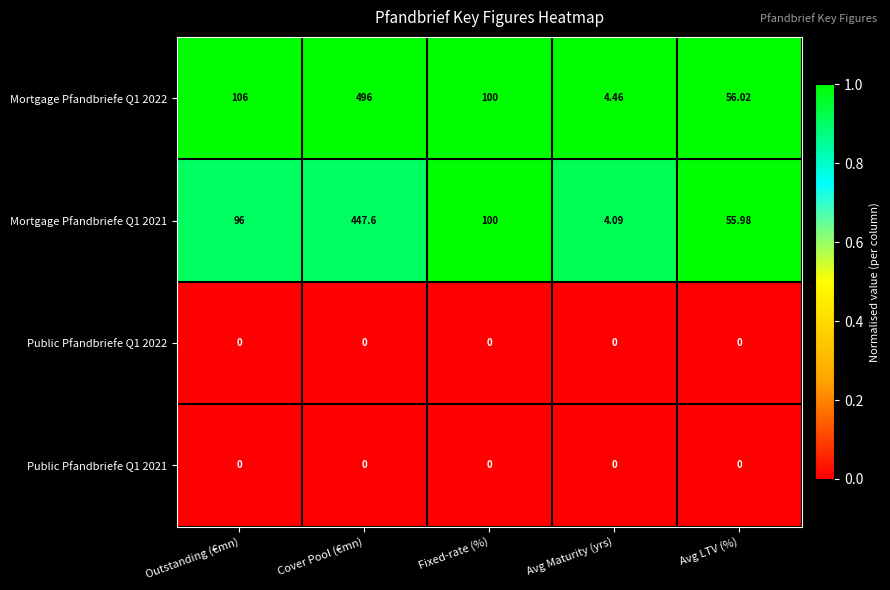

At how many categories does at least one series exceed 0?

5